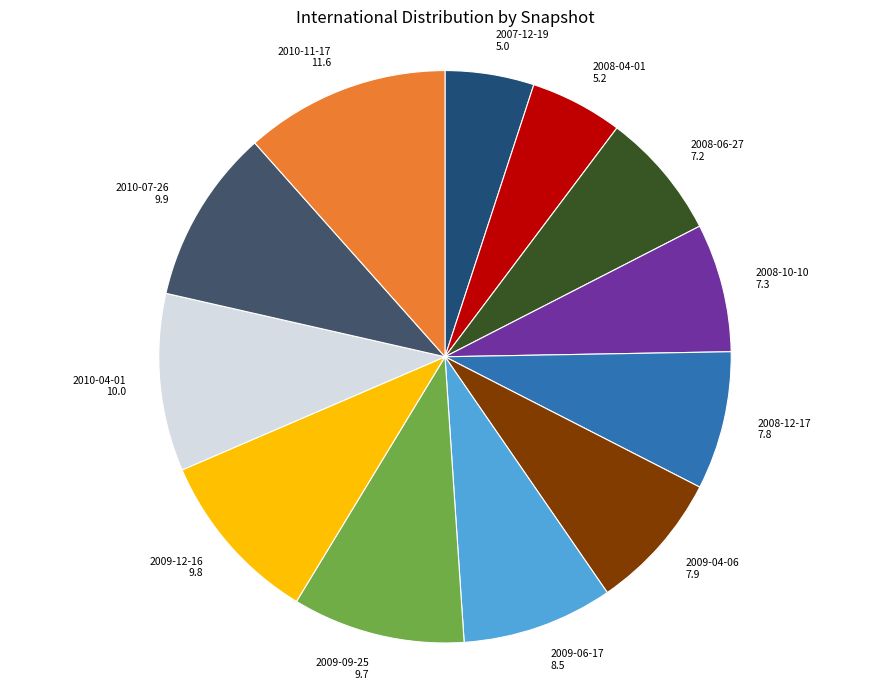

Do 2010-07-26 and 2008-12-17 together represent more than half of the pie?

No